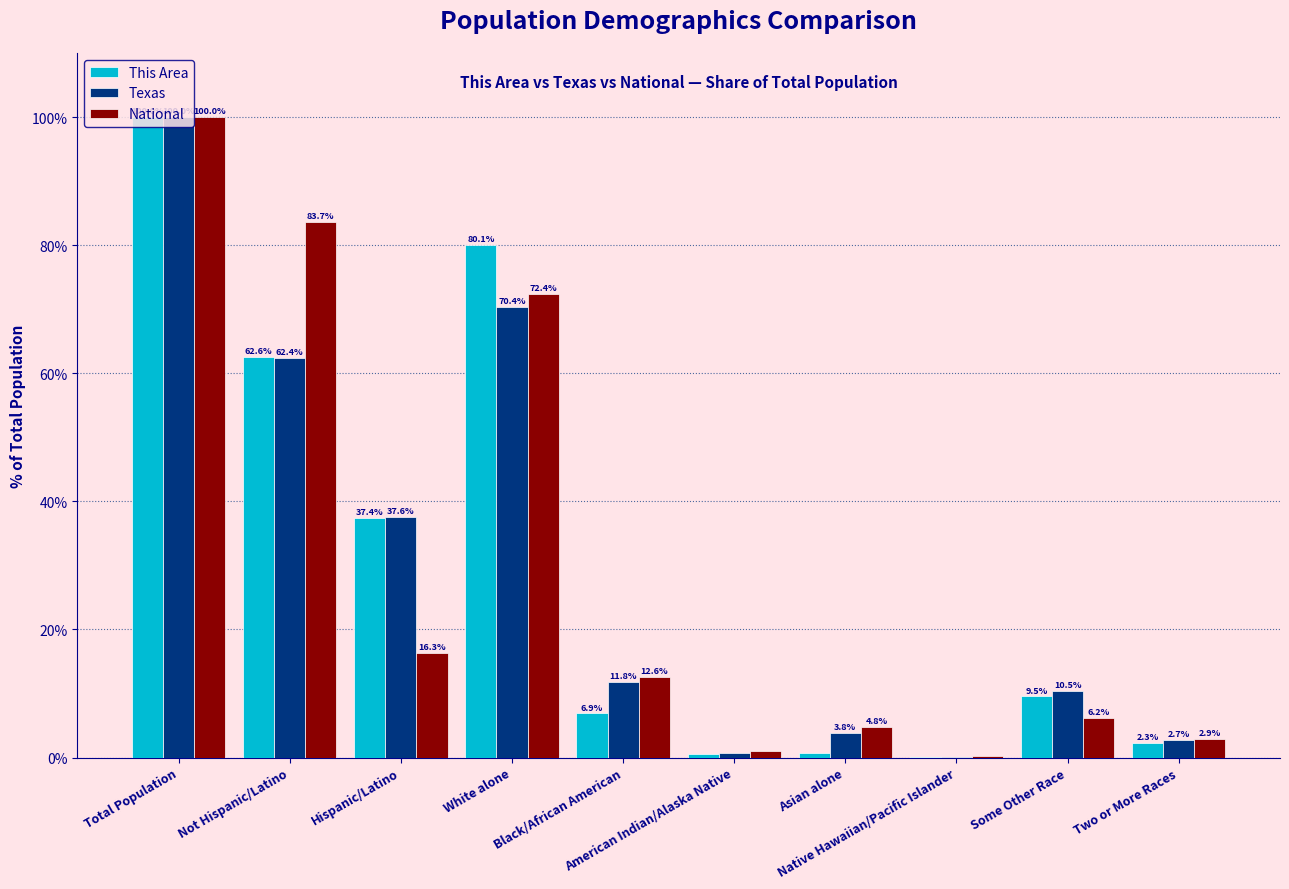

What is the greatest value displayed?

100.0